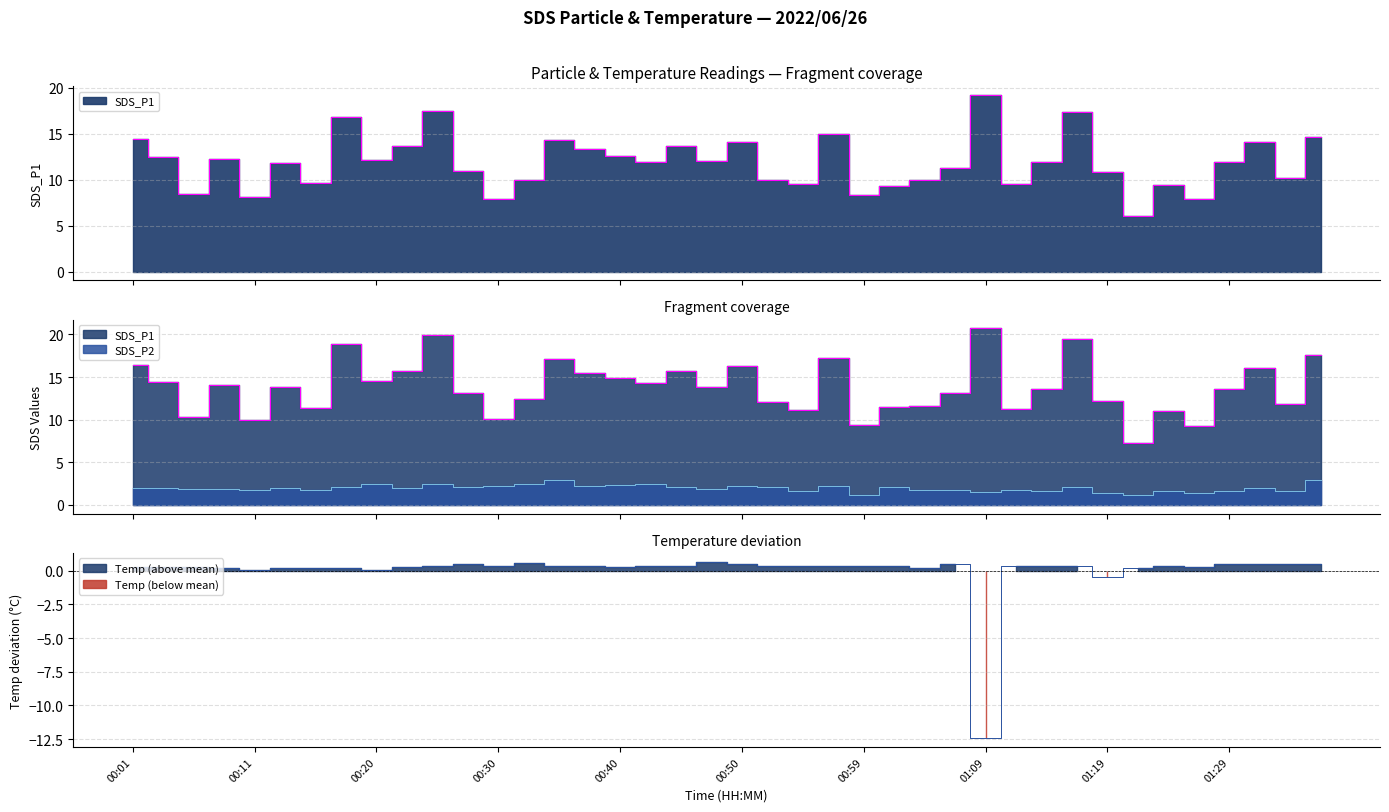

What is the smallest value displayed?

-12.4